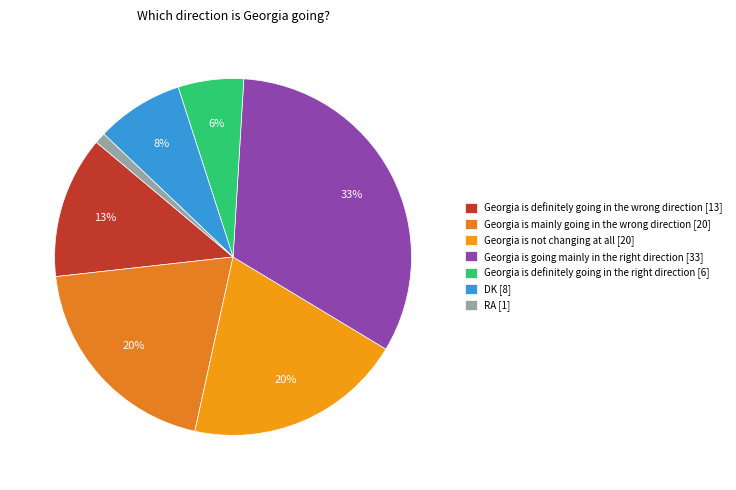

What percentage is the DK slice, to the nearest percent?

8%